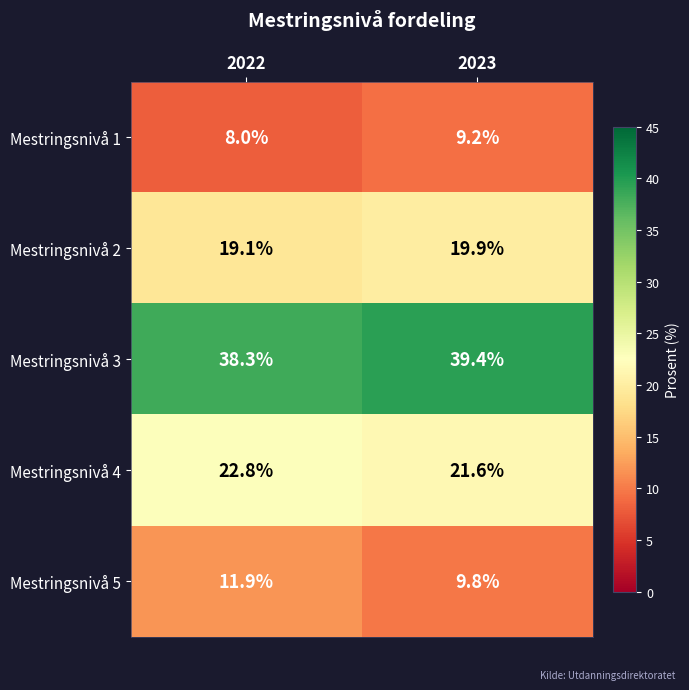

At which label is Mestringsnivå 1 closest to 8?

2022